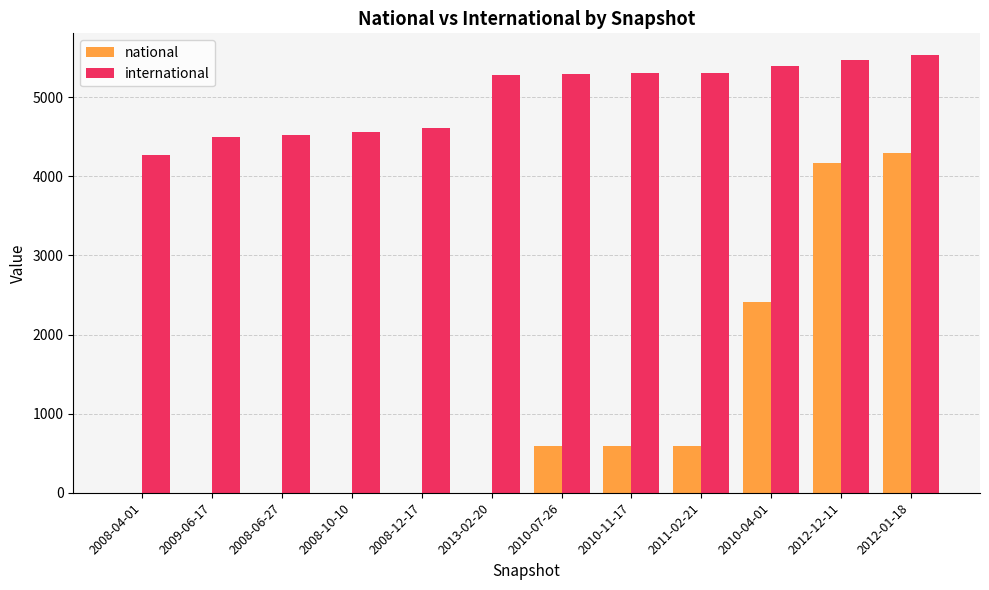

Which series has the largest total across all categories?

international